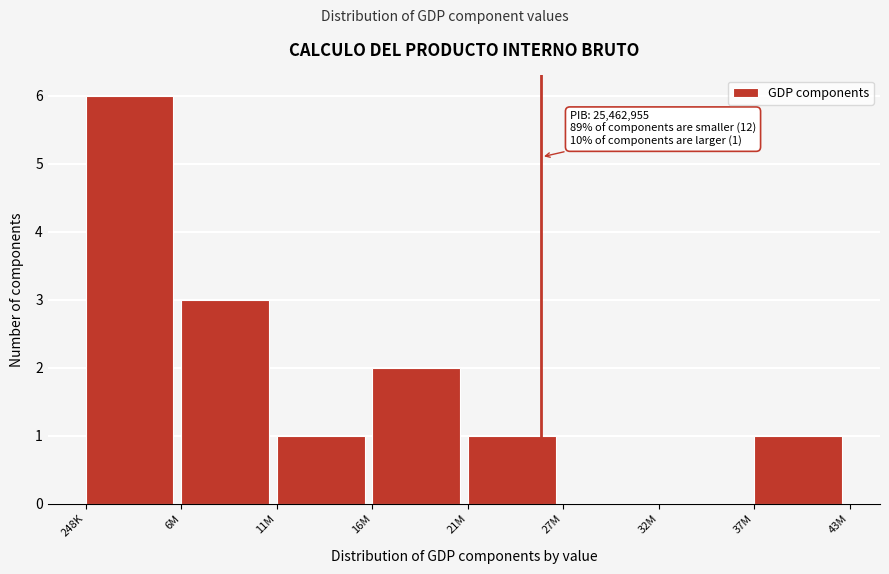

Reading right to left, list all the values displayed in this chart.

37M=1	32M=0	27M=0	21M=1	16M=2	11M=1	6M=3	248K=6